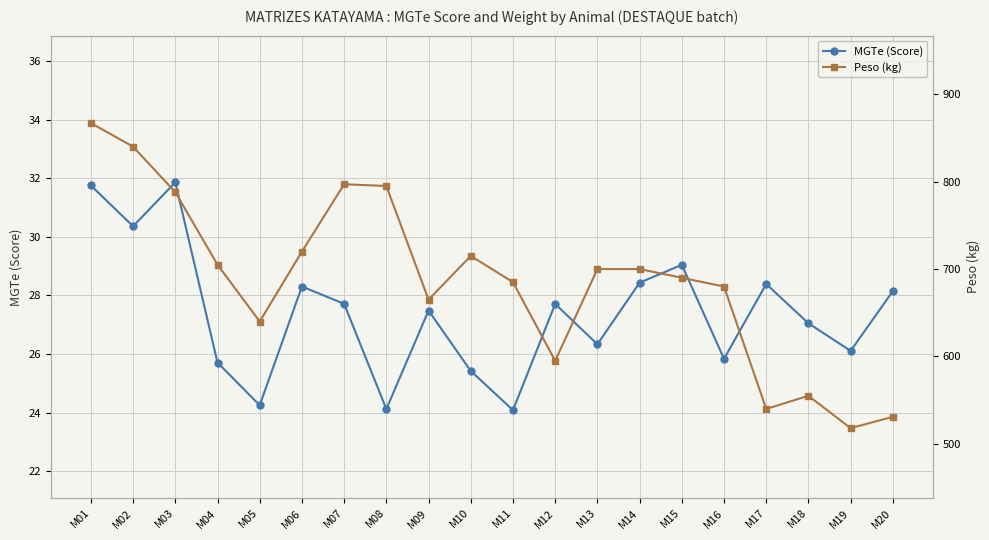

Reading left to right, list all the values displayed in this chart.

MGTe (Score): 31.8	30.4	31.9	25.7	24.3	28.3	27.7	24.1	27.5	25.4	24.1	27.7	26.3	28.4	29.0	25.8	28.4	27.1	26.1	28.1
Peso (kg): 867.0	840.0	788.0	705.0	640.0	720.0	797.0	795.0	665.0	715.0	685.0	595.0	700.0	700.0	690.0	680.0	540.0	555.0	518.0	531.0